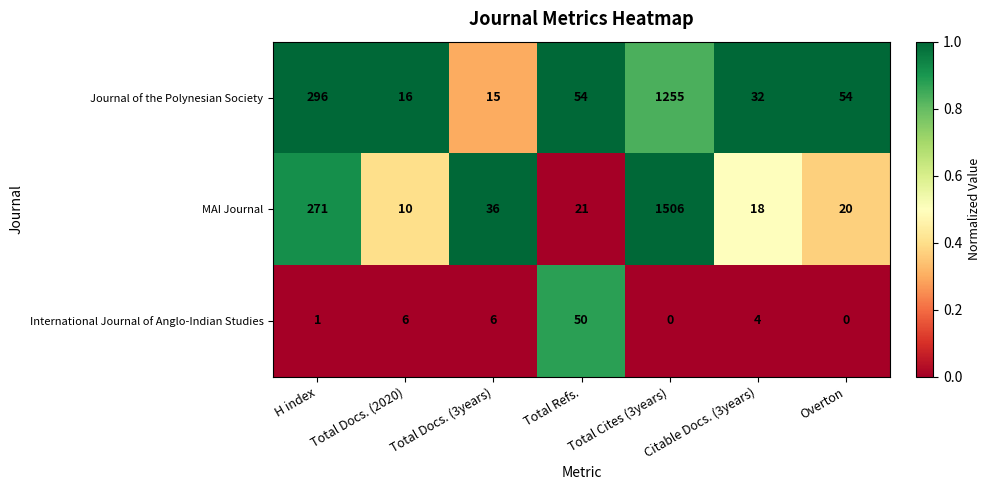

Count the number of data series in this chart.

3